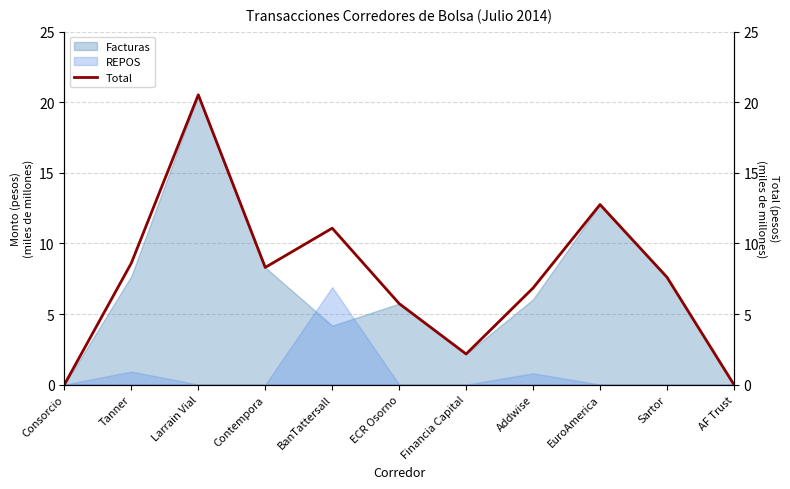

True or false: the data has more than 0 interior local peaks.

True